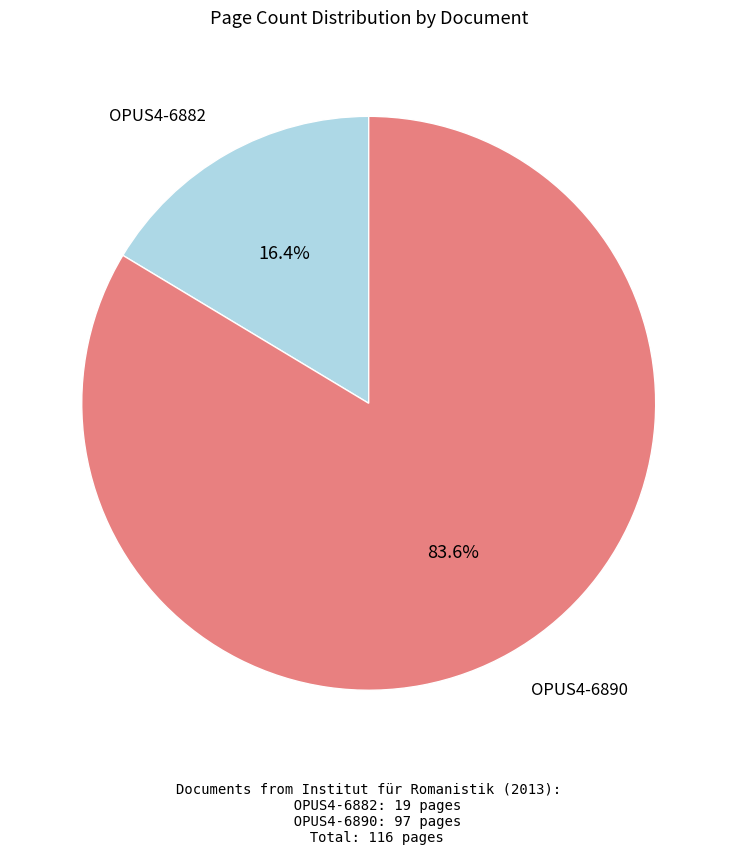

Is there a majority slice in this chart?

Yes